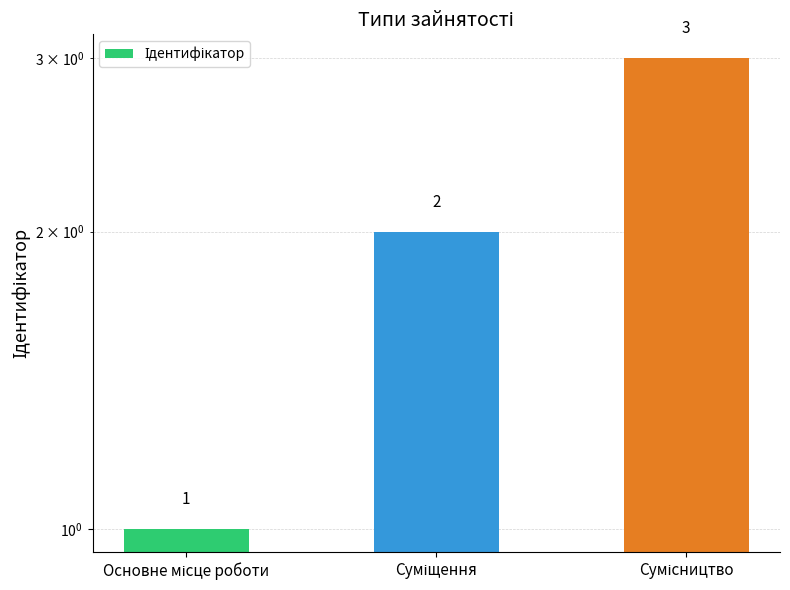

Reading left to right, what are all the values shown in this chart?

Основне місце роботи=1	Суміщення=2	Сумісництво=3